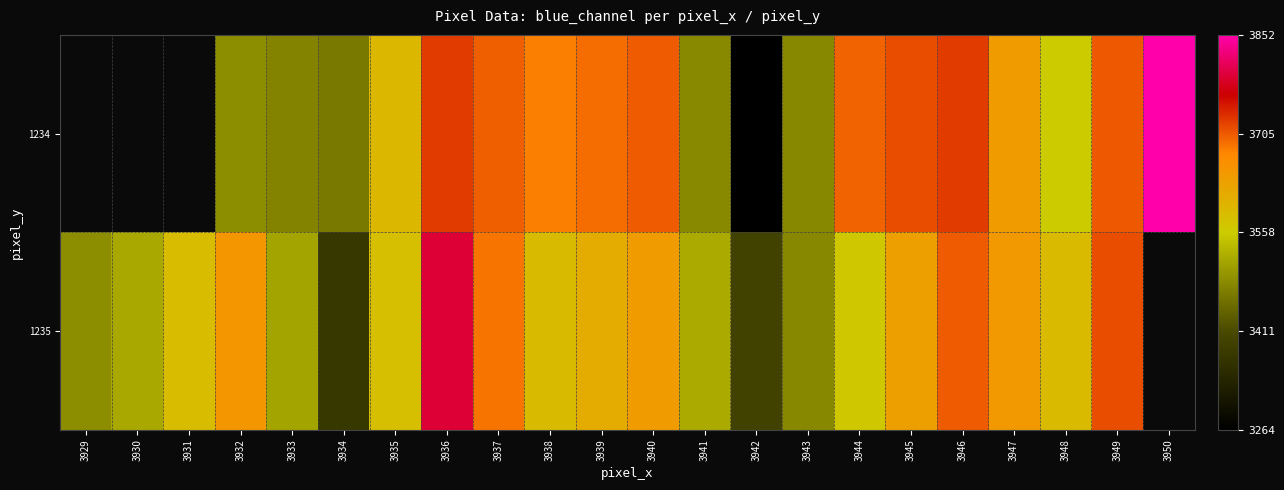

What is the total value across all series at 3942?

6660.0